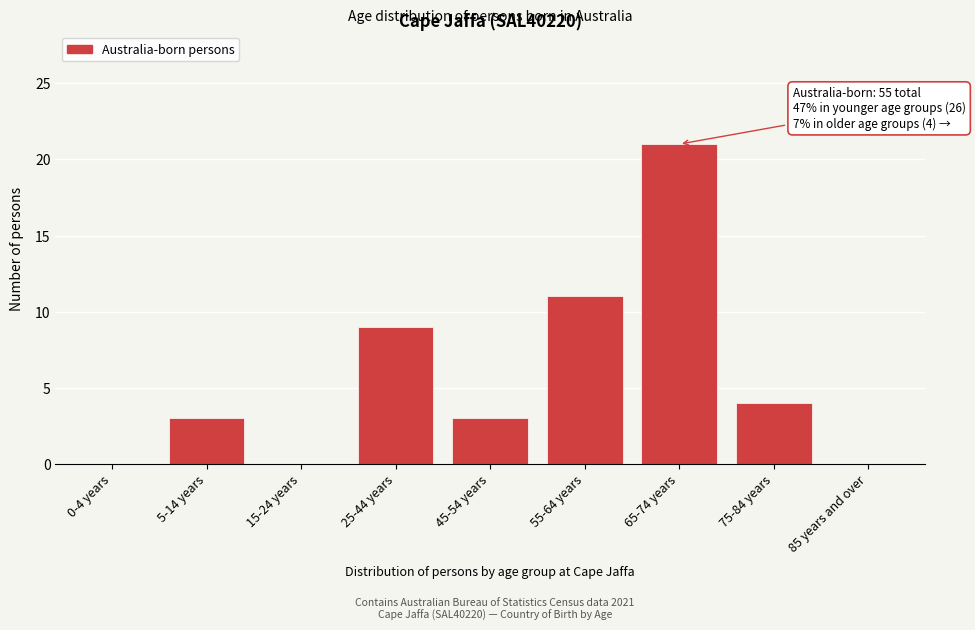

Reading left to right, transcribe all the data shown in this chart.

0-4 years=0	5-14 years=3	15-24 years=0	25-44 years=9	45-54 years=3	55-64 years=11	65-74 years=21	75-84 years=4	85 years and over=0